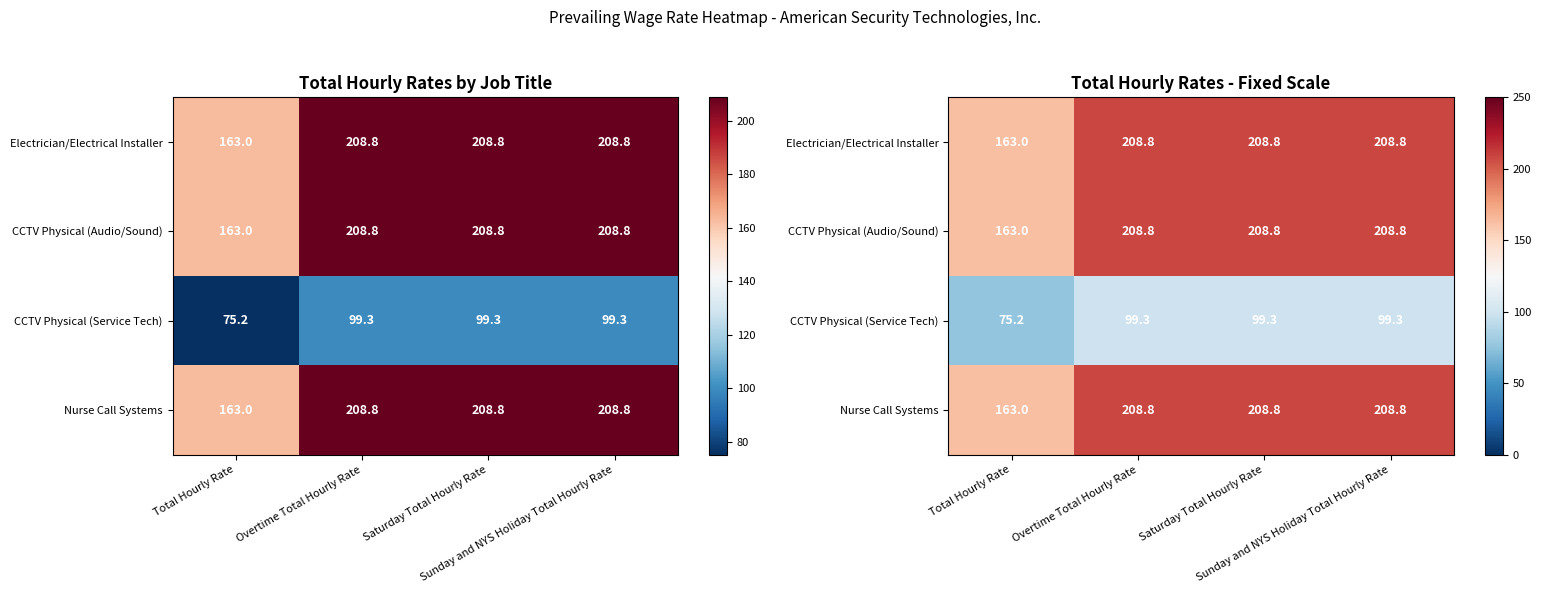

The CCTV Physical (Service Tech) series shows 149.7 at Overtime Total Hourly Rate. True or false?

False